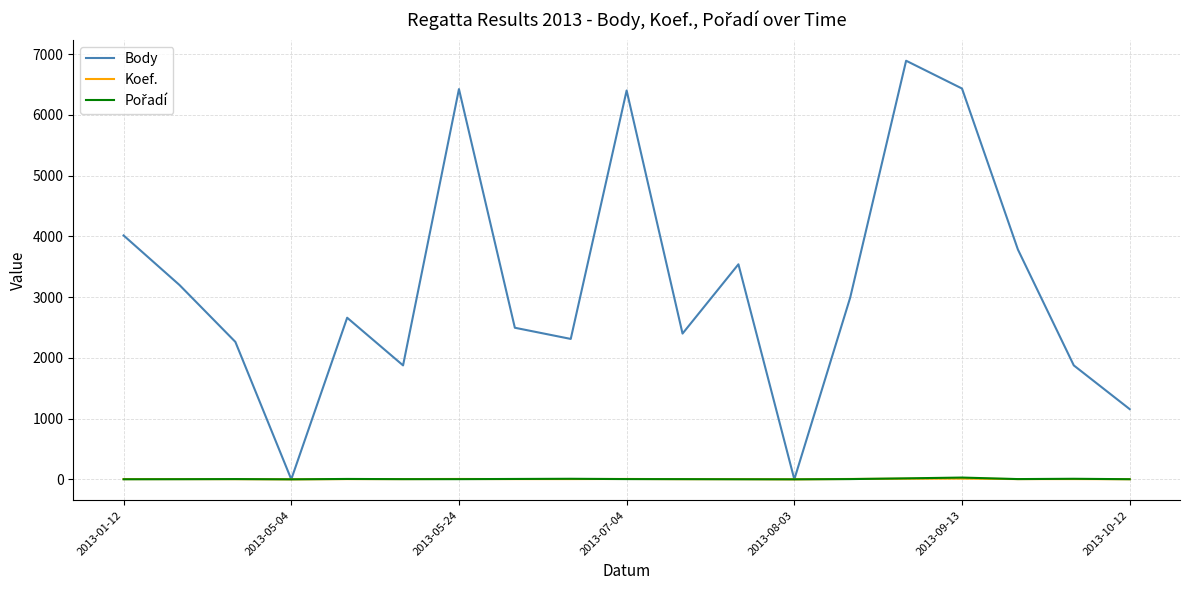

What is the maximum value shown in the chart?

6893